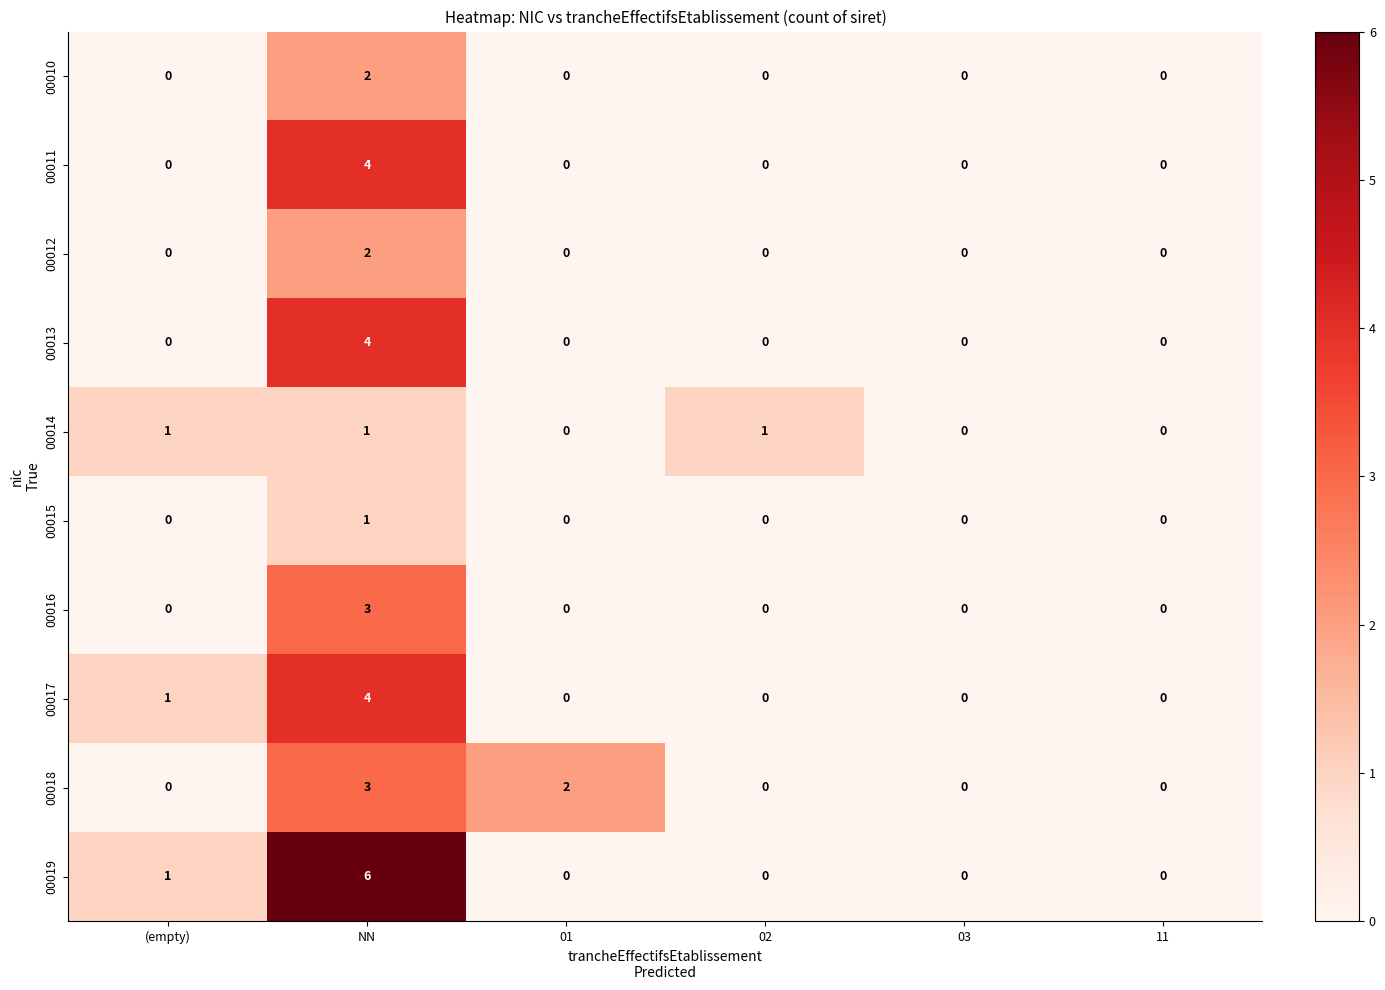

How many positive values does the 00018 series have?

2